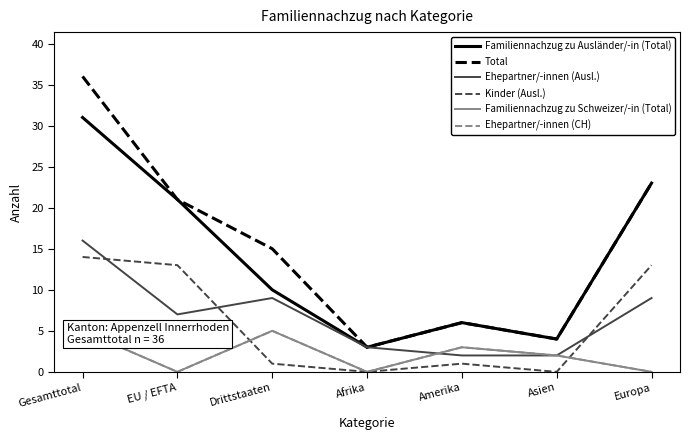

What is the maximum value for Kinder (Ausl.)?

14